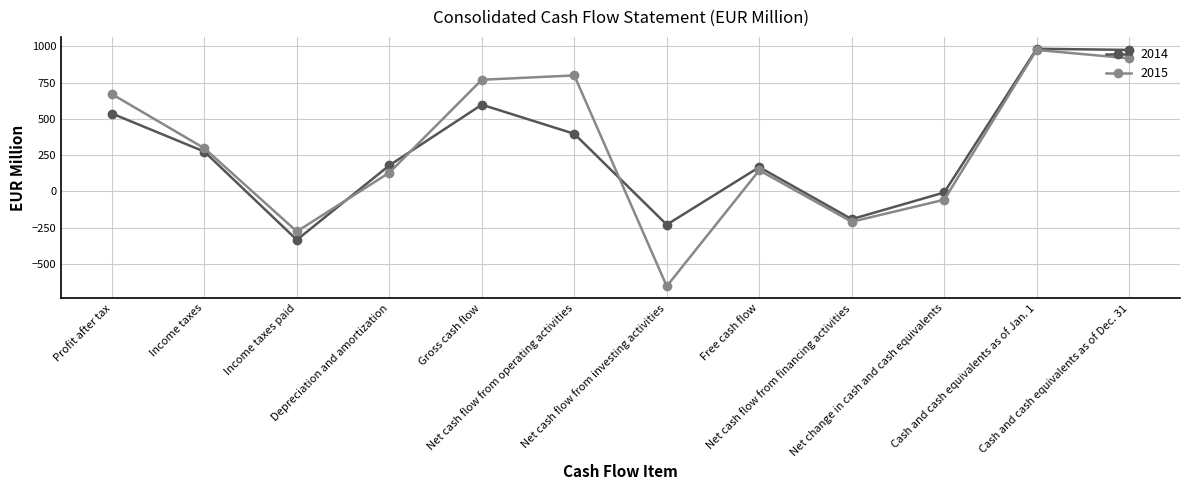

Is the value of 2014 at Net cash flow from investing activities greater than the value of 2015 at Cash and cash equivalents as of Dec. 31?

No